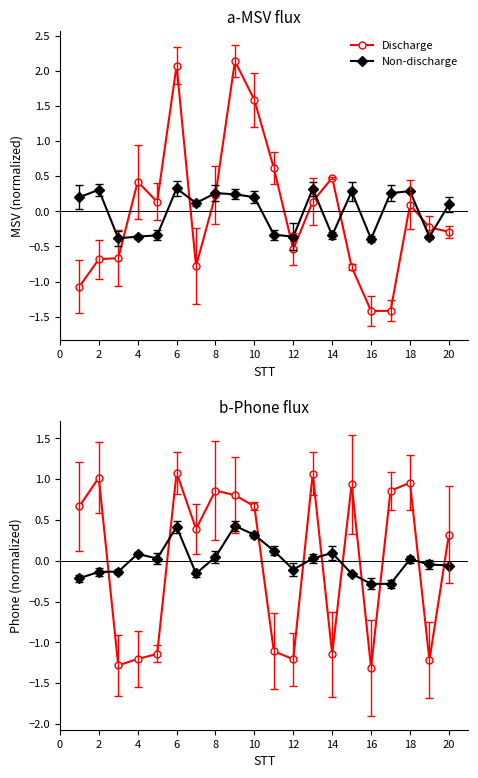

Does the chart have visible grid lines?

No